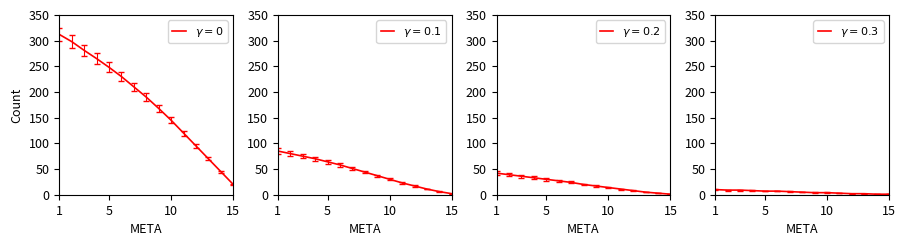

What are all the series names shown in the legend?

Metros Cuadrados, Lote, Otros, Vehículos